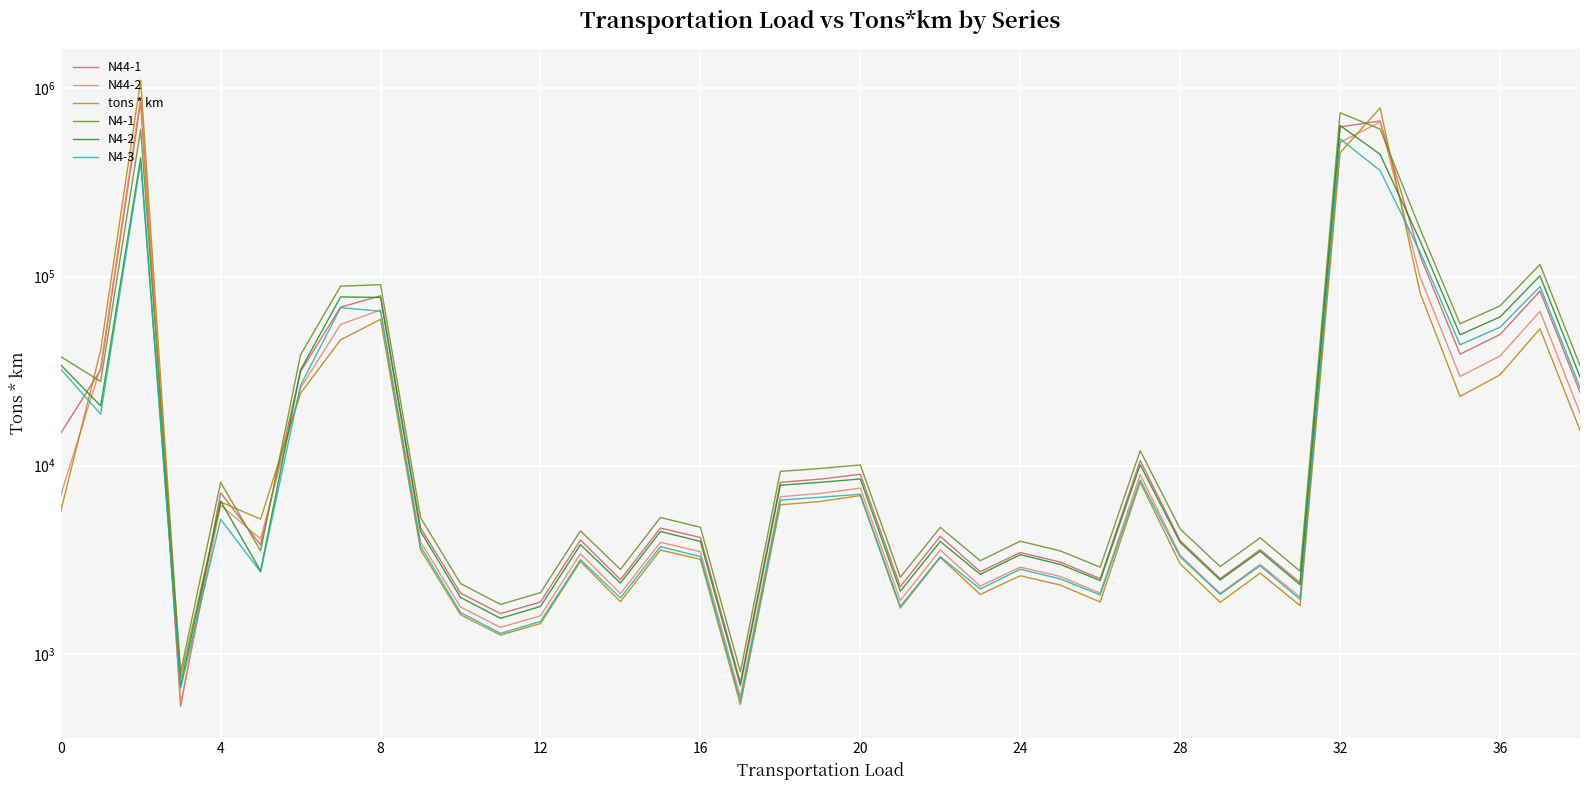

How many interior local valleys does the N44-2 series have?

11